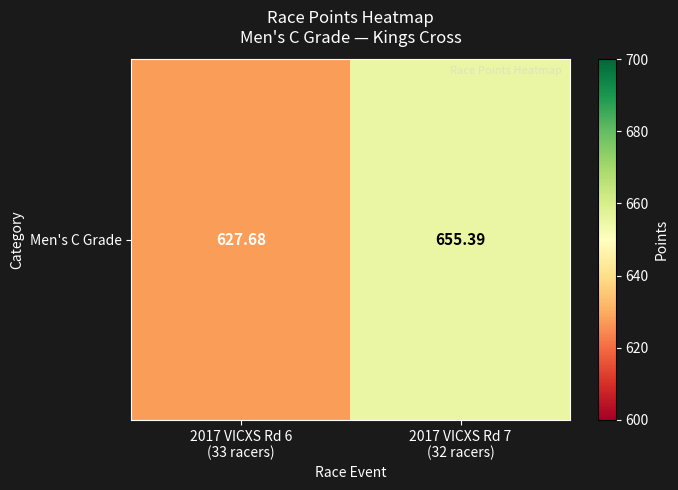

Reading left to right, list all the values displayed in this chart.

627.7	655.4